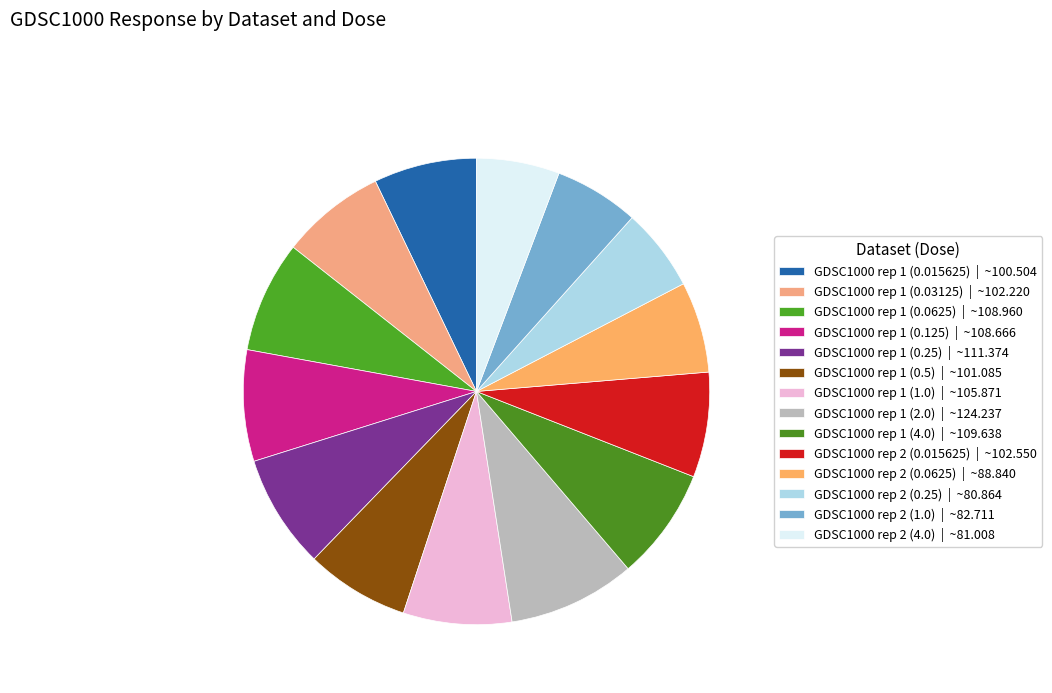

Count the number of slices in the pie.

14